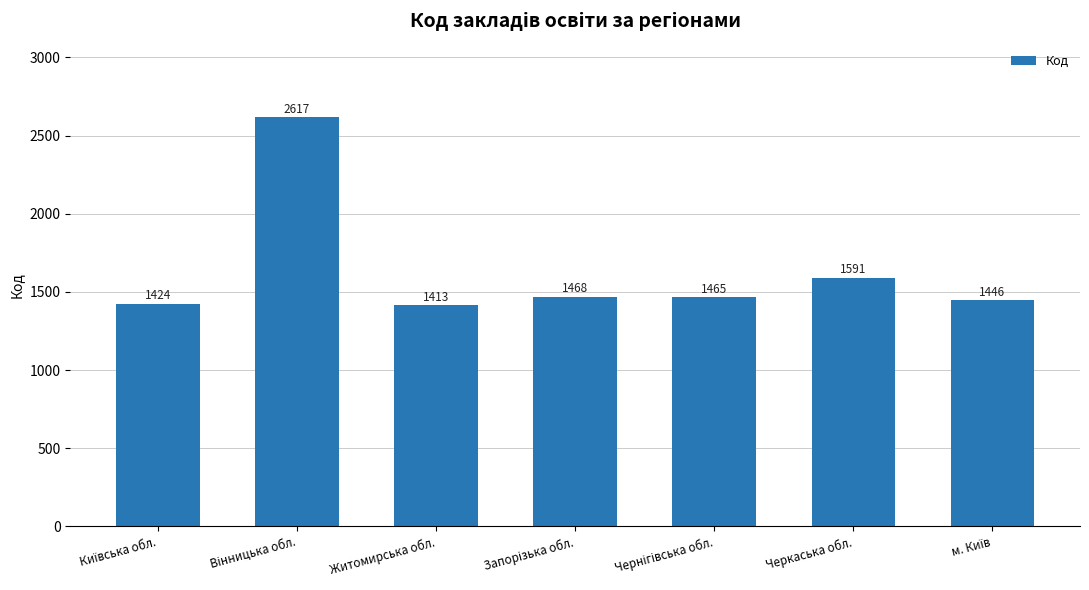

Is it true that the value at Черкаська обл. is 2219?

False